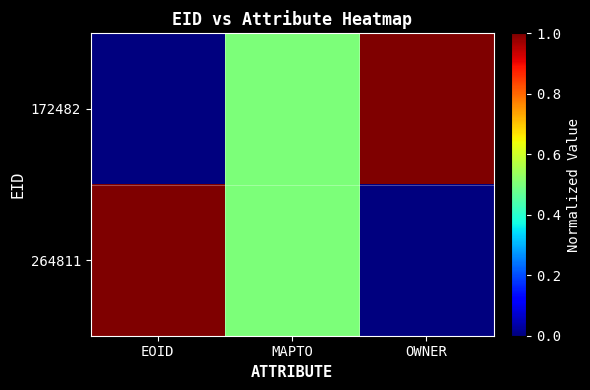

Reading right to left, list all the values displayed in this chart.

172482: OWNER=1.0	MAPTO=0.5	EOID=0.0
264811: OWNER=0.0	MAPTO=0.5	EOID=1.0